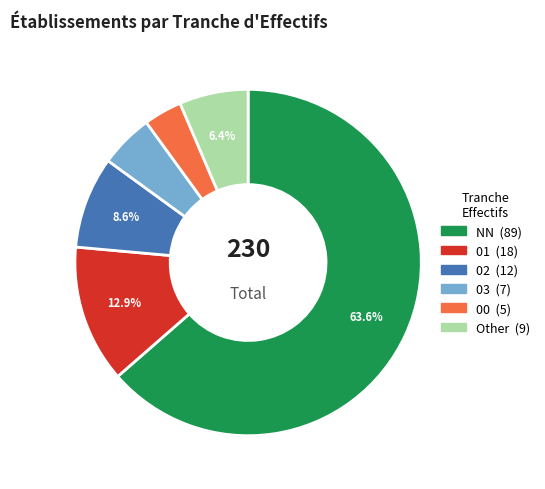

To the nearest percent, what is the difference between the largest and smallest slice percentages?

60%